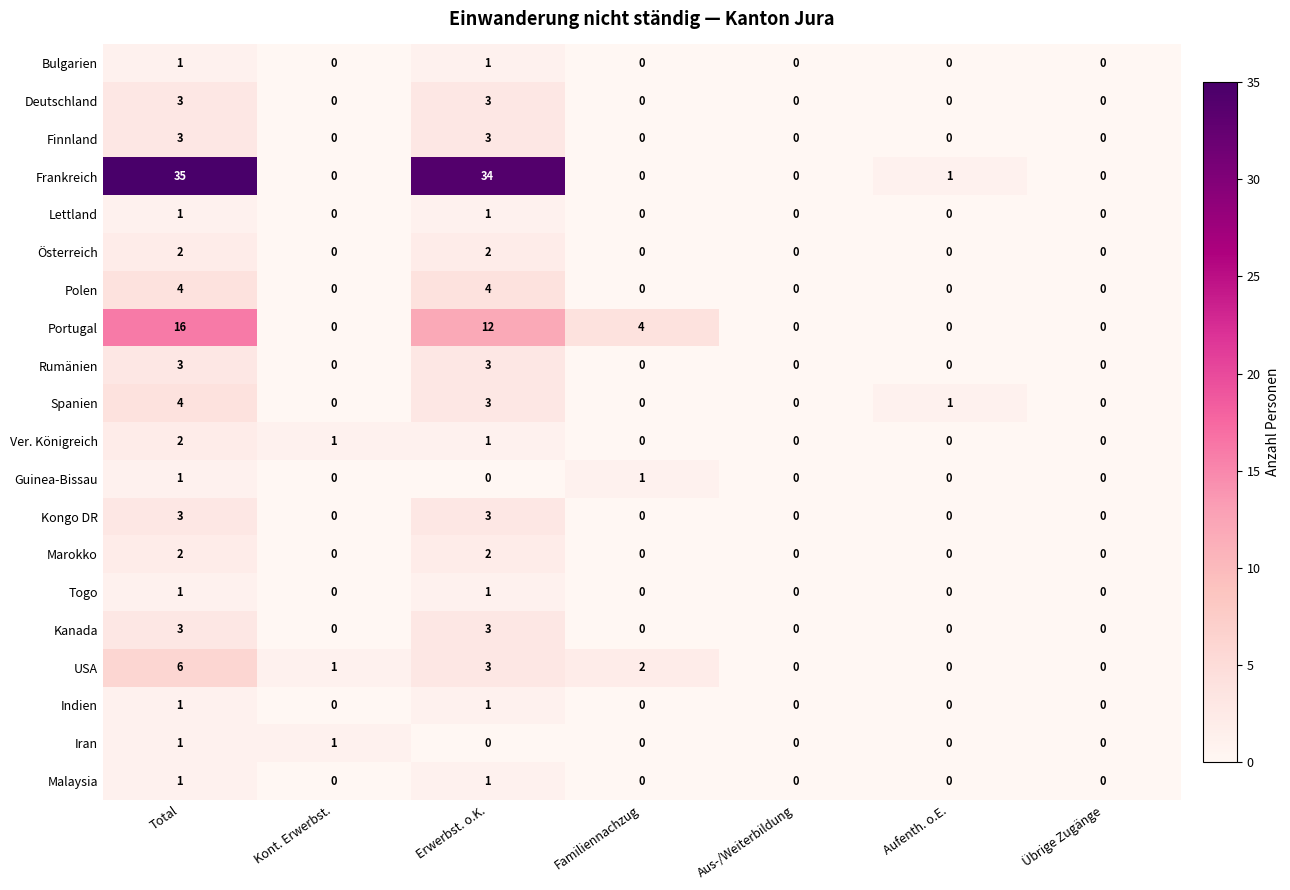

At which category is the sum across all series the highest?

Total